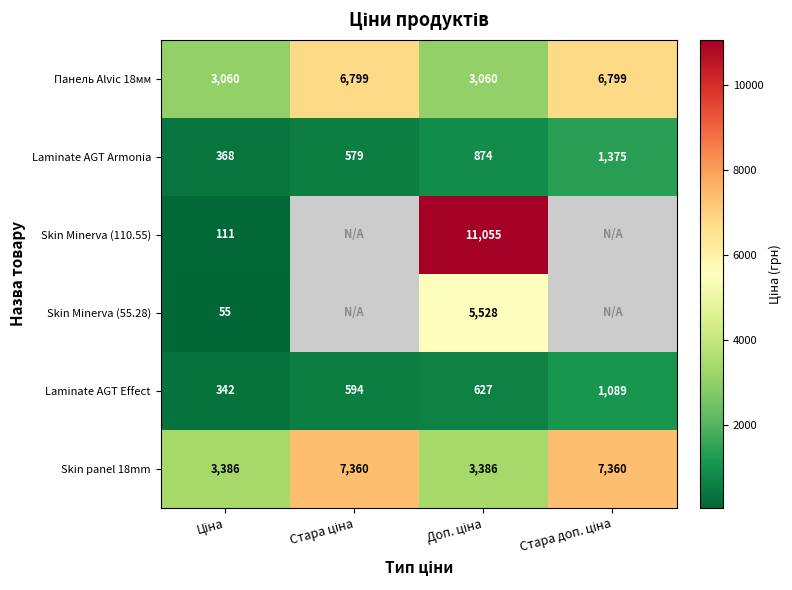

Which series has the largest total across all categories?

Skin panel 18mm